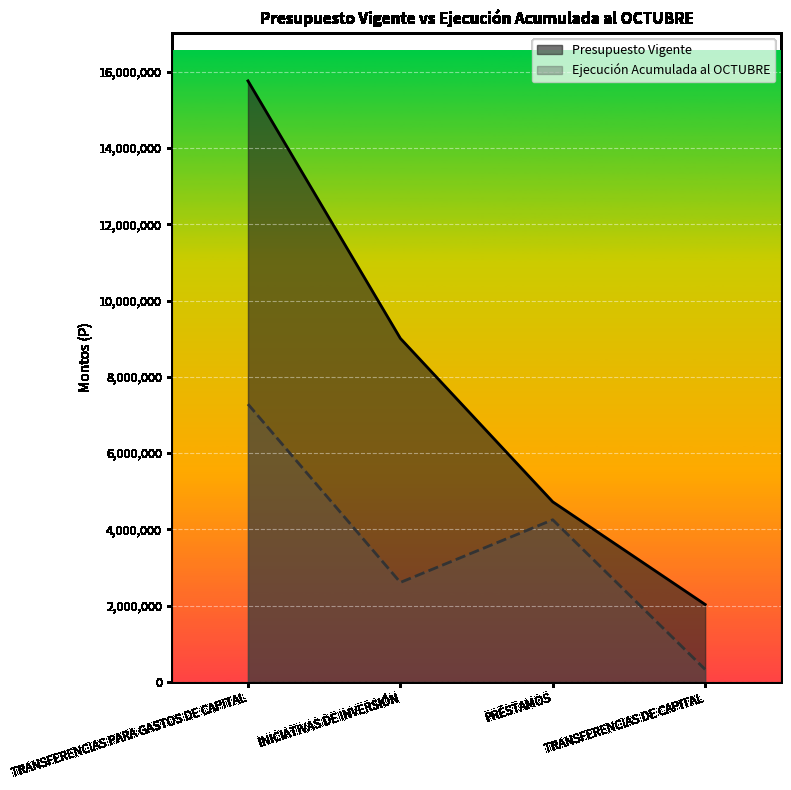

How many data points does each series have?

4